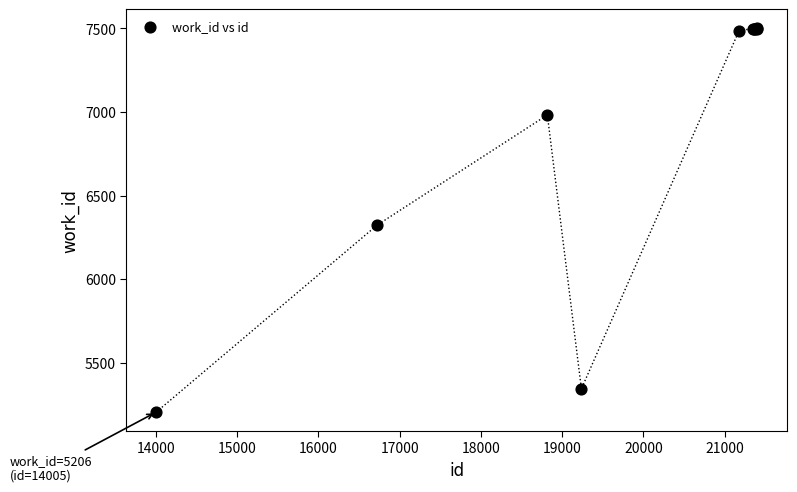

What Y value in the scatter plot is closest to 6352?

6323